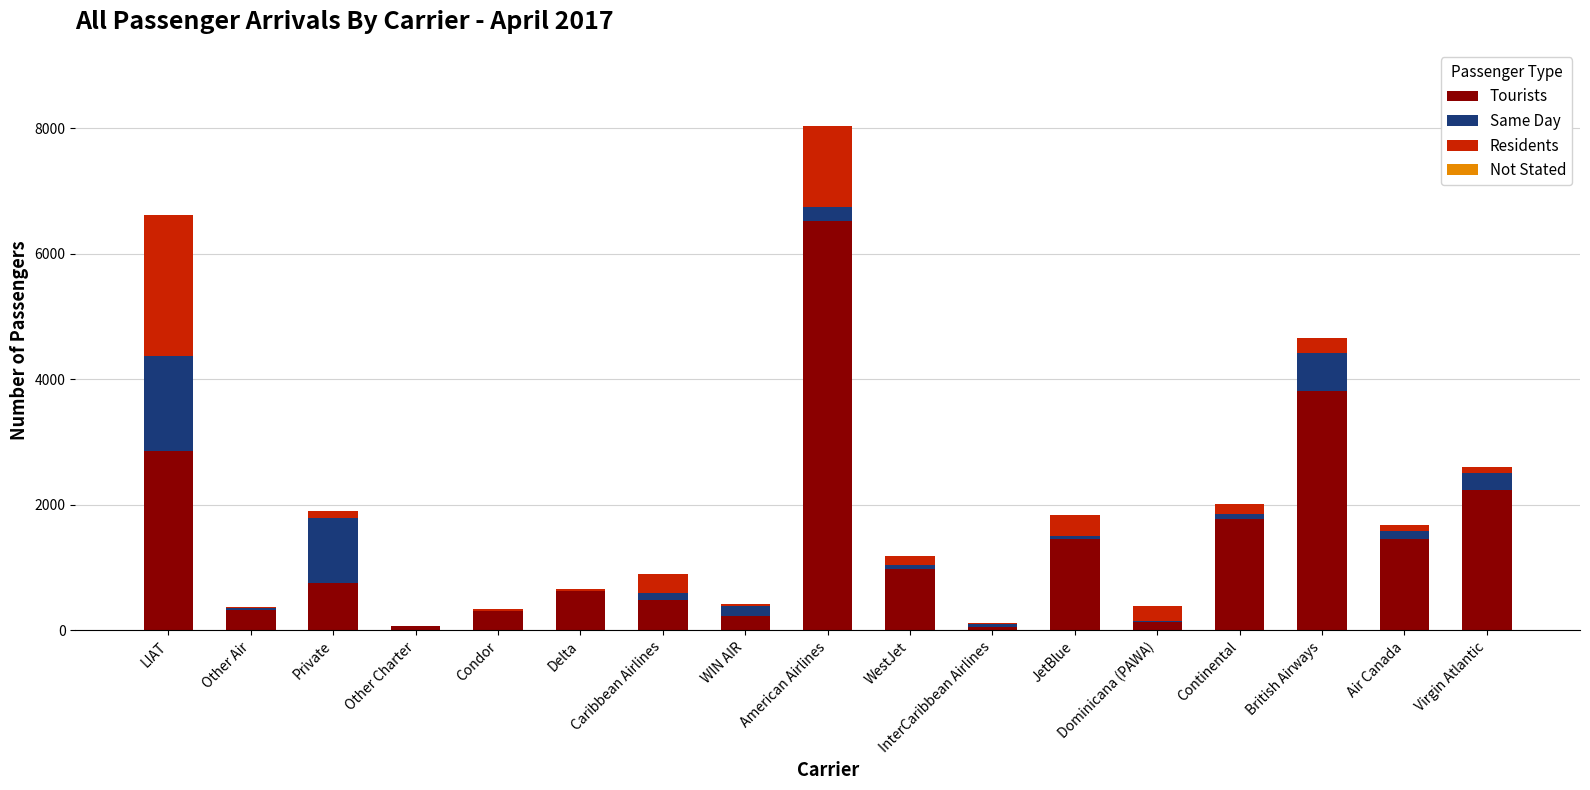

What is the maximum value for Tourists?

6516